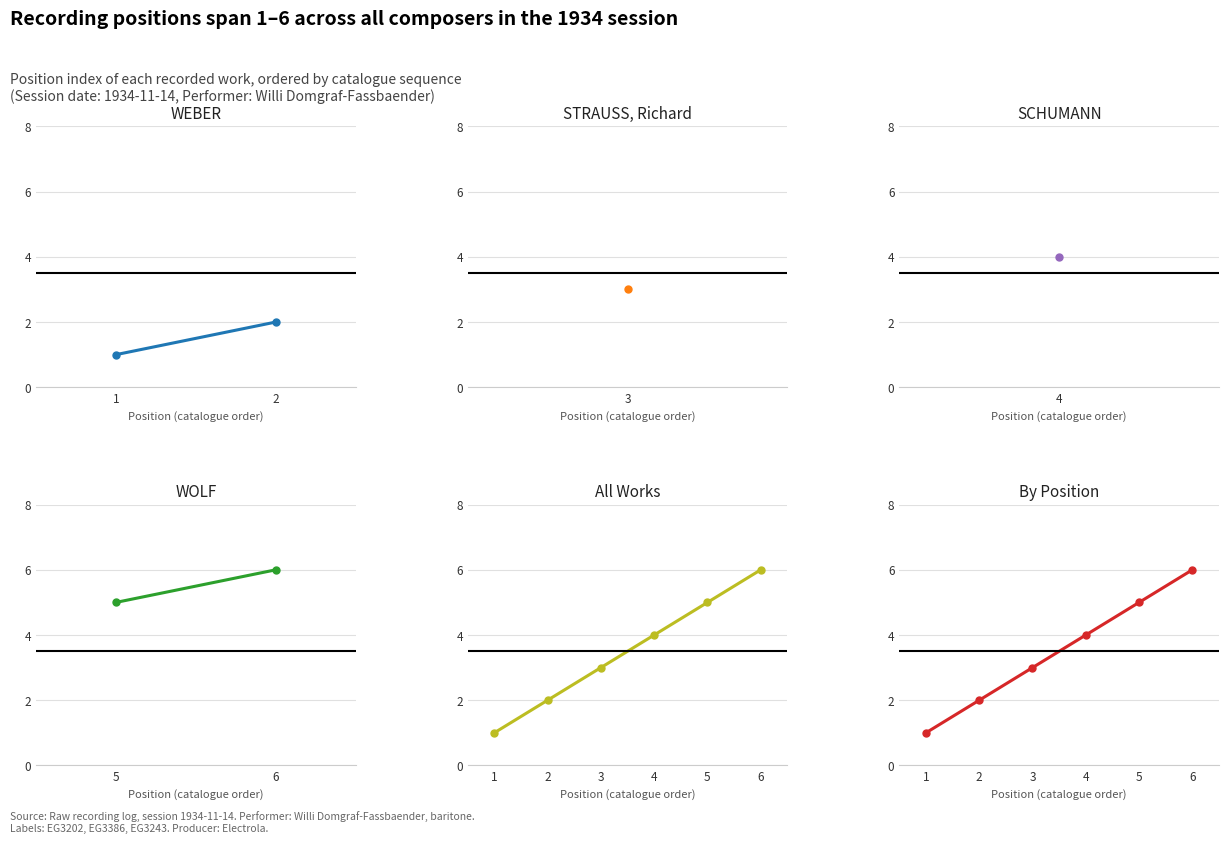

What is the difference between the second highest and minimum values?

4